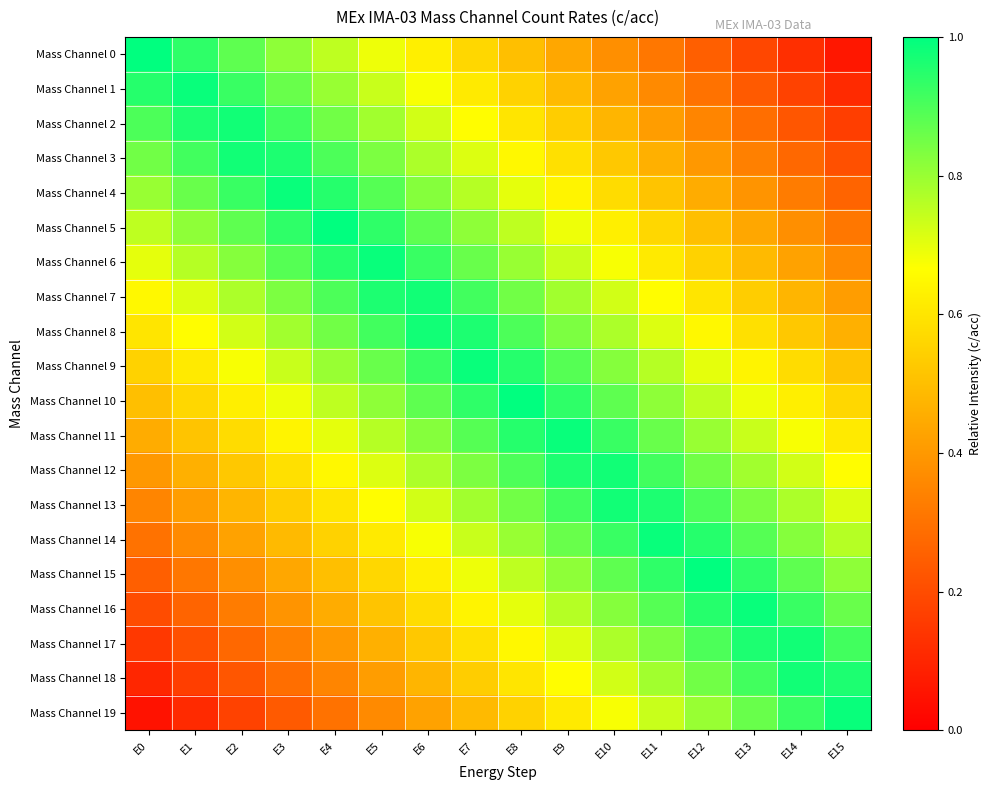

Which series has the largest total across all categories?

Mass Channel 9